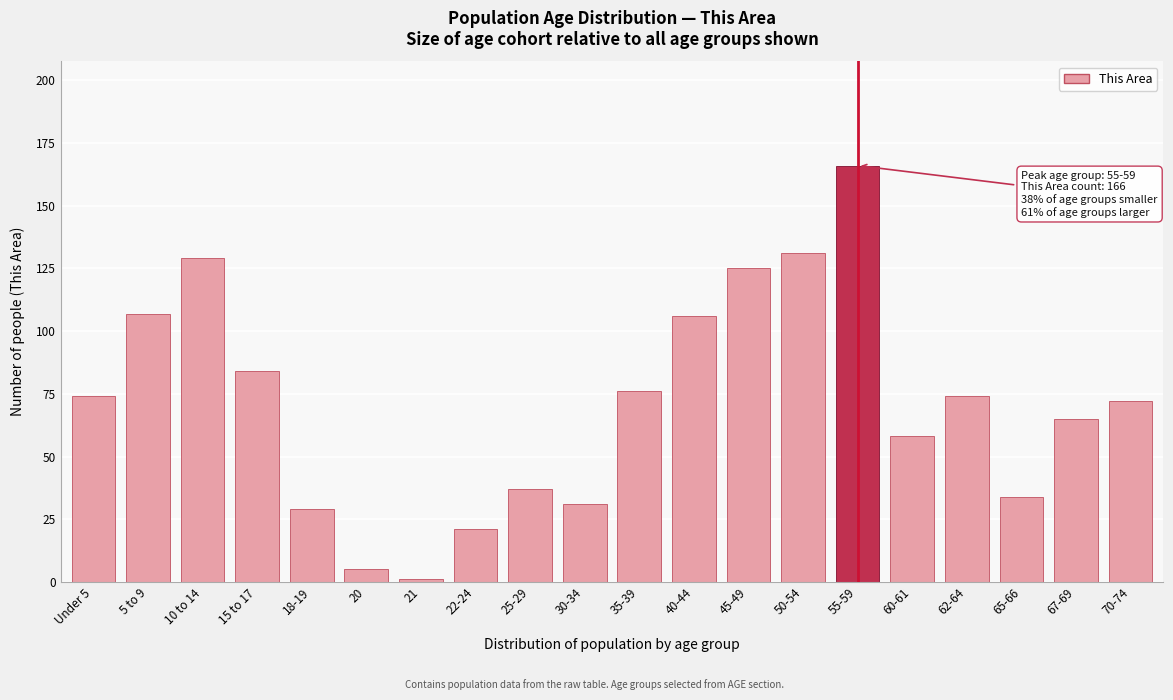

Reading left to right, what are all the values shown in this chart?

Under 5=74	5 to 9=107	10 to 14=129	15 to 17=84	18-19=29	20=5	21=1	22-24=21	25-29=37	30-34=31	35-39=76	40-44=106	45-49=125	50-54=131	55-59=166	60-61=58	62-64=74	65-66=34	67-69=65	70-74=72